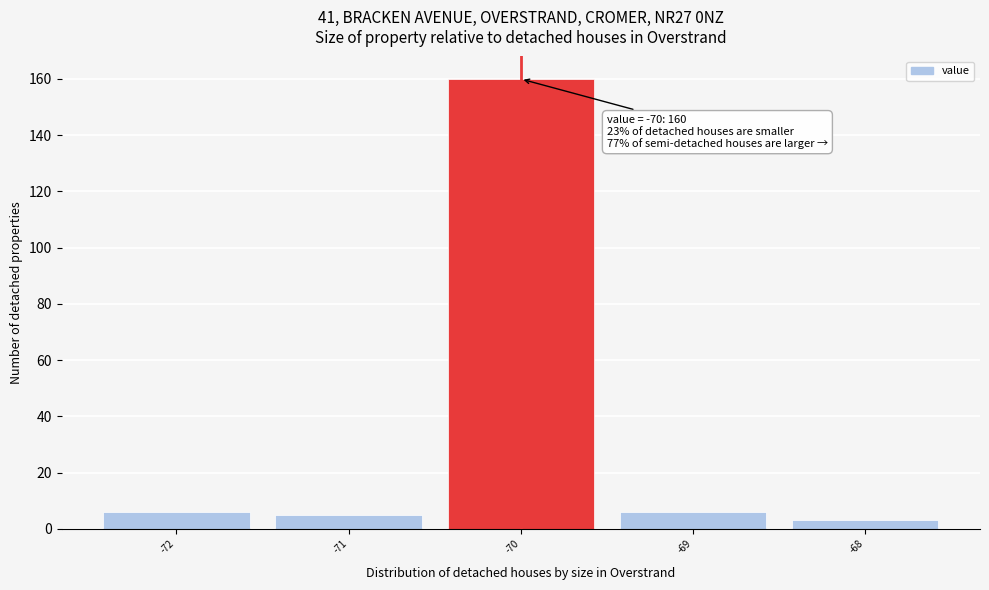

Which range on the x-axis has the tallest bar?

-70.5 to -69.5